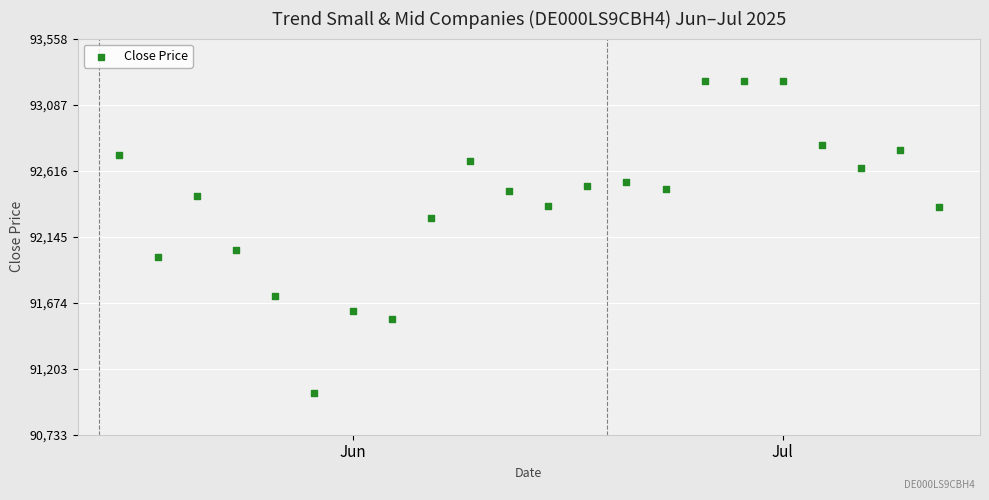

What Y value in the scatter plot is closest to 92145?

92053